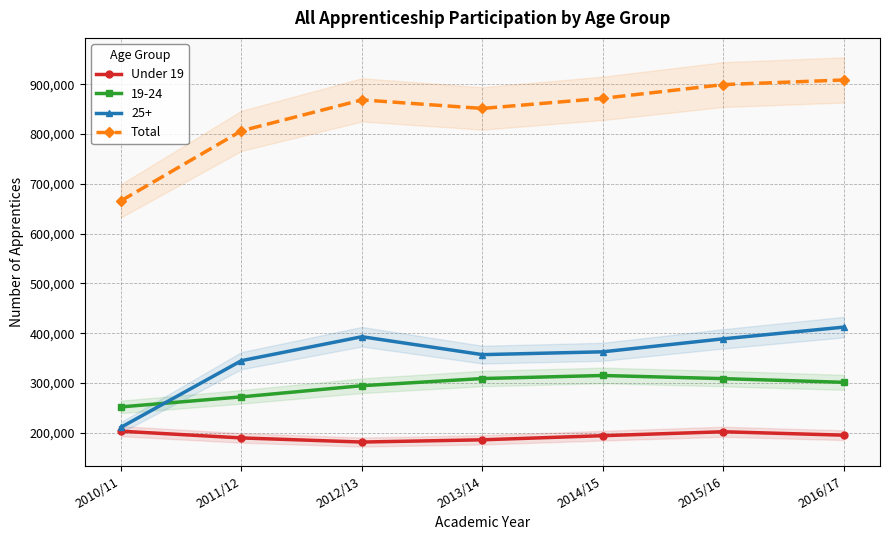

What is the difference between the second highest and second lowest values in the Total series?

92900